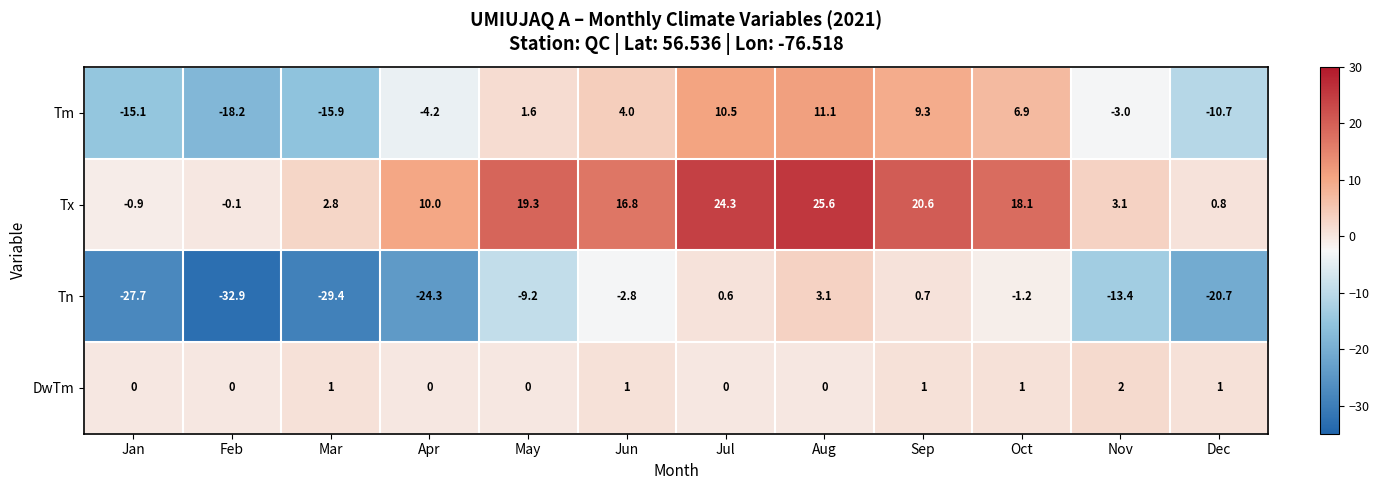

What is the minimum value shown in the chart?

-32.9